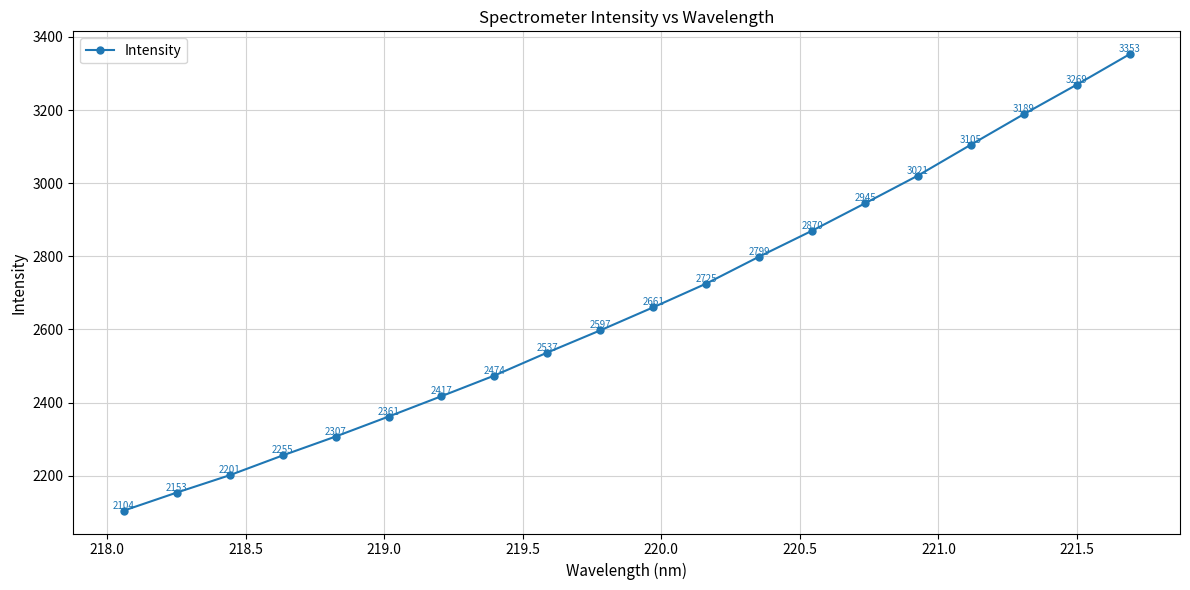

What is the smallest value displayed?

2104.1